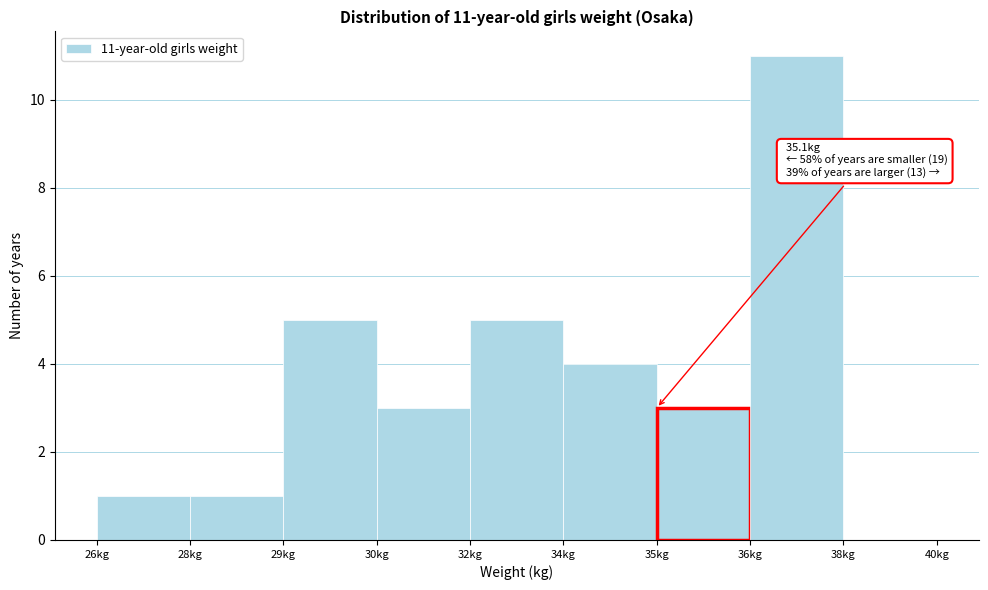

Reading right to left, list all the values displayed in this chart.

38kg=0	36kg=11	35kg=3	34kg=4	32kg=5	30kg=3	29kg=5	28kg=1	26kg=1